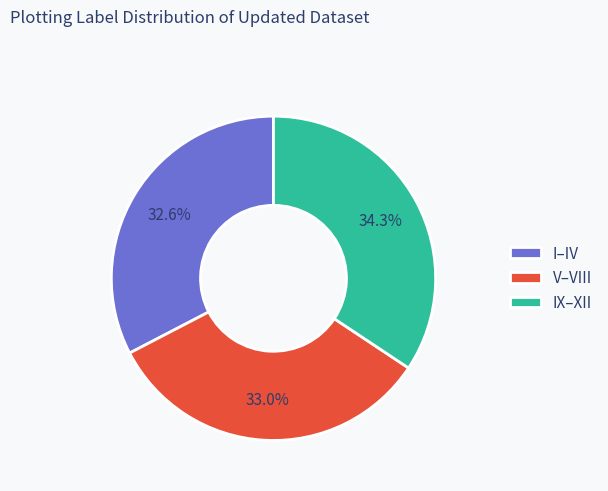

Approximately how many times larger is the value at V–VIII compared to I–IV?

1.0